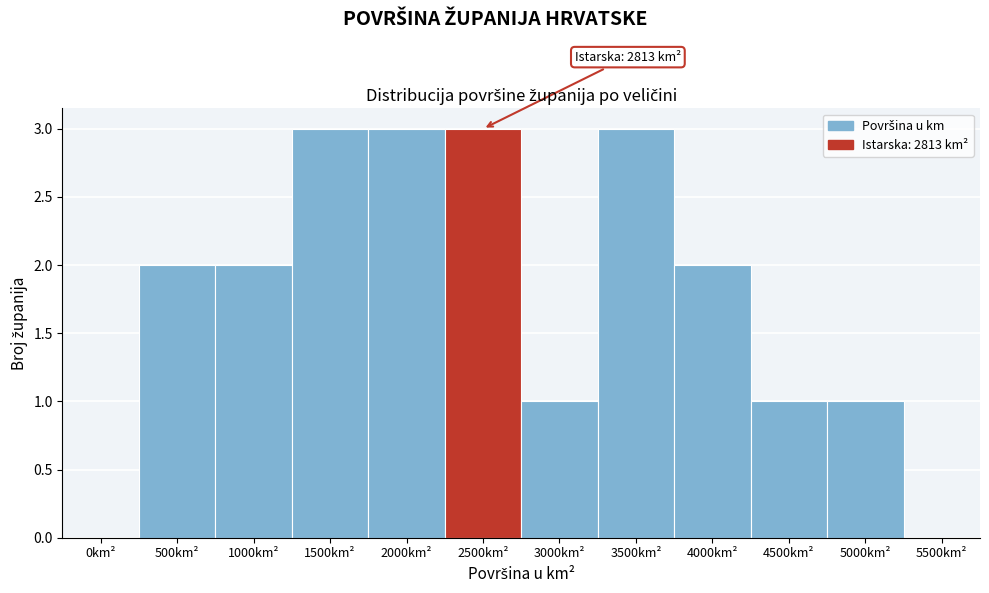

Reading left to right, list all the values displayed in this chart.

0km²=0	500km²=2	1000km²=2	1500km²=3	2000km²=3	2500km²=3	3000km²=1	3500km²=3	4000km²=2	4500km²=1	5000km²=1	5500km²=0